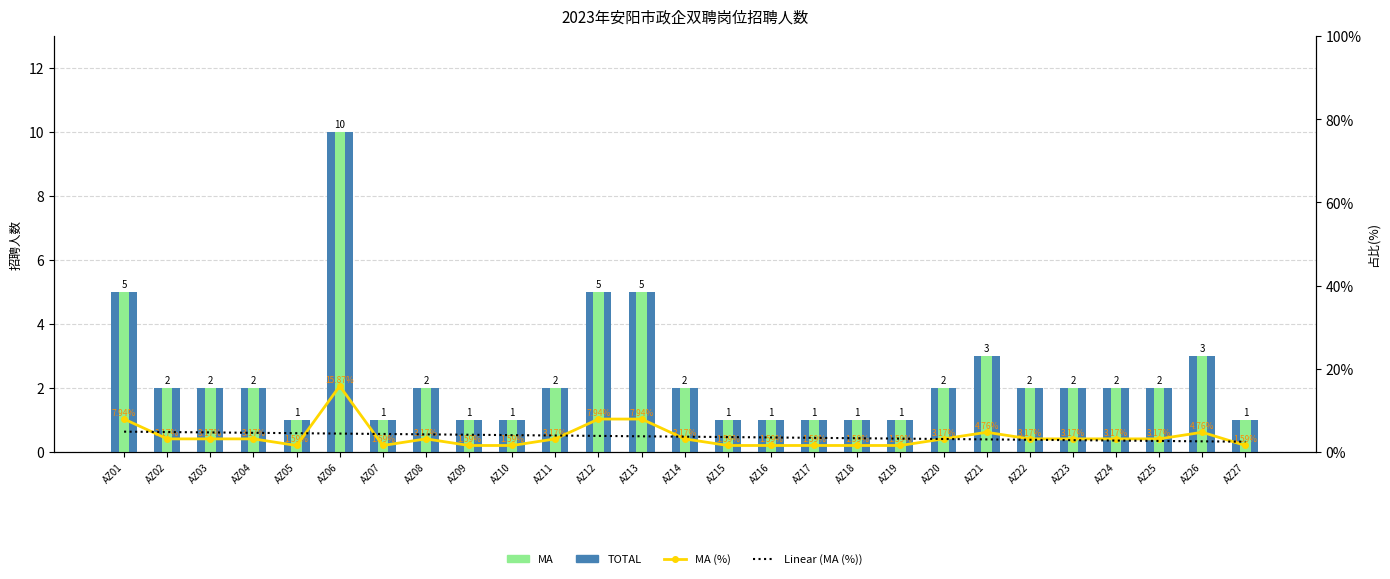

At how many categories does at least one series exceed 6?

4